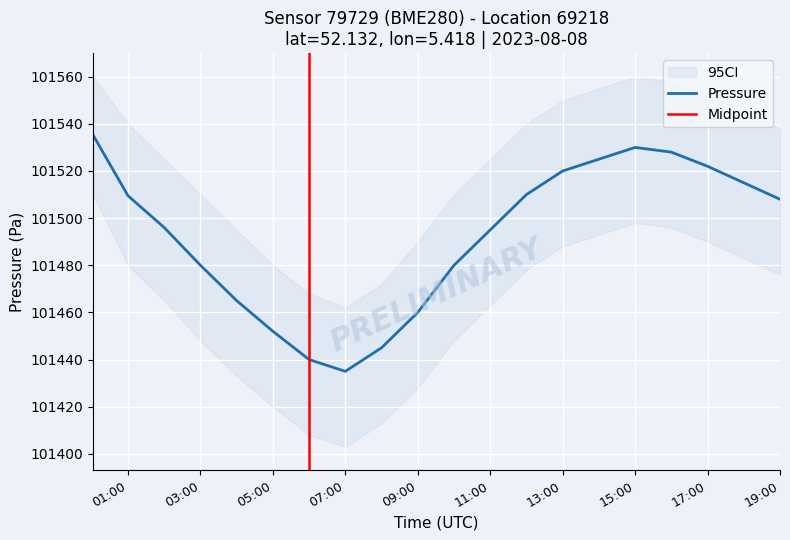

True or false: Pressure has a value of 168491.9 at 07:00.

False